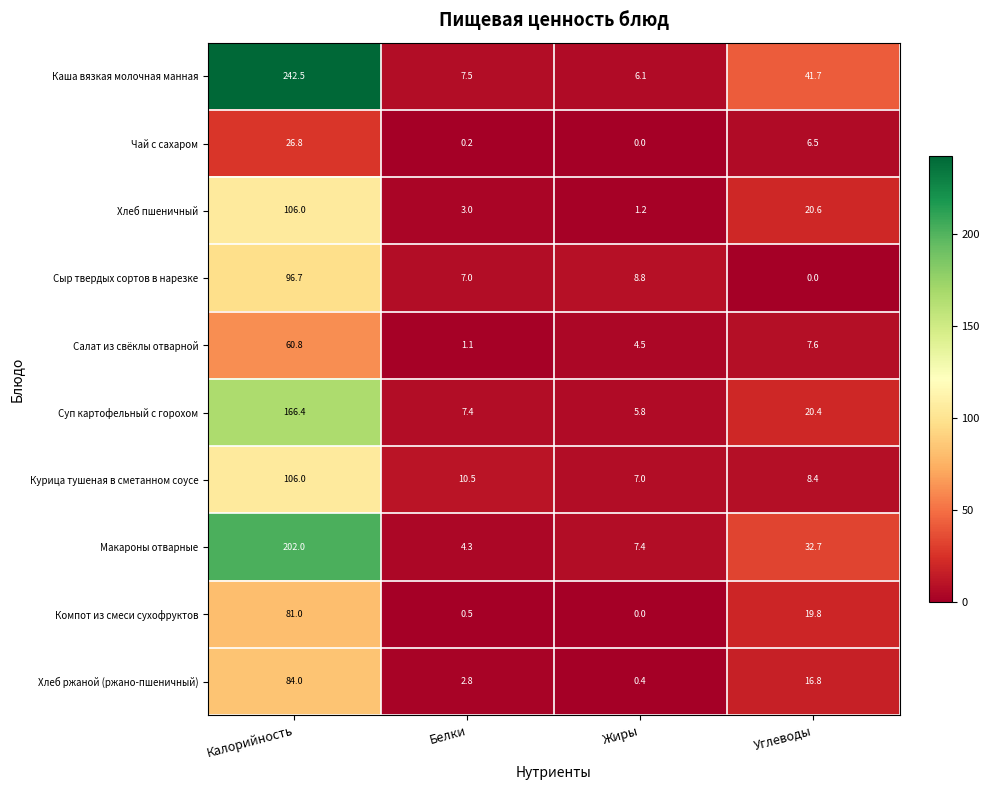

The value of Каша вязкая молочная манная at Углеводы is 29.0. True or false?

False